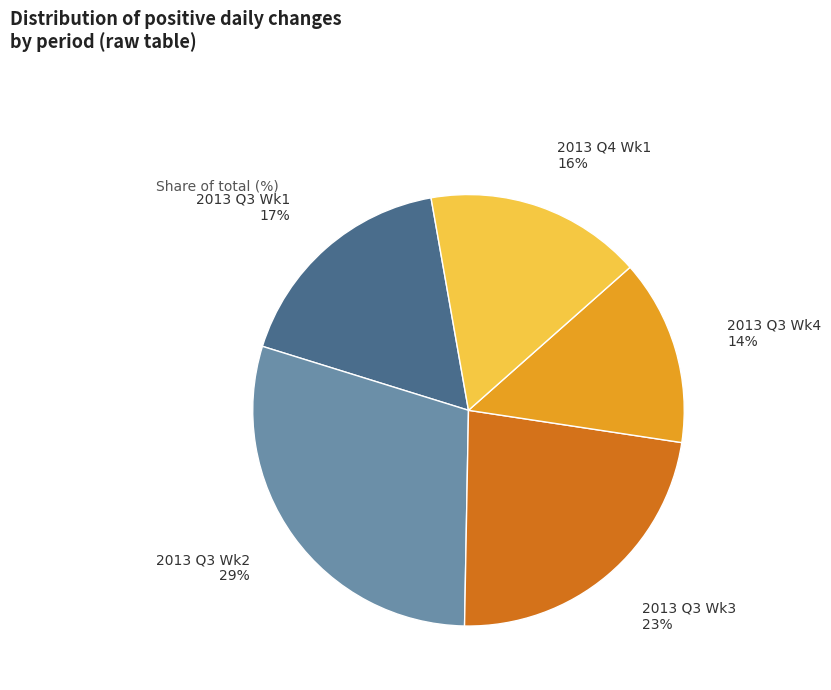

Count the number of slices in the pie.

5